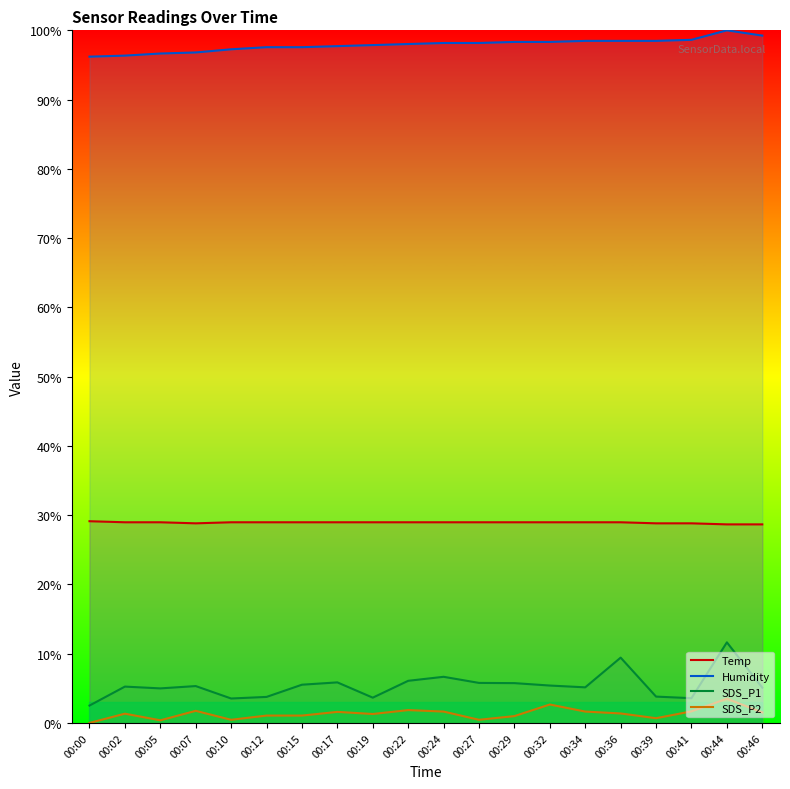

At how many categories does at least one series exceed 81?

20